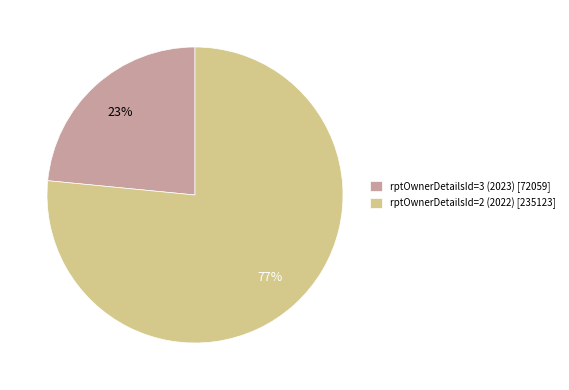

Which category has the biggest portion of the pie?

rptOwnerDetailsId=2 (2022)